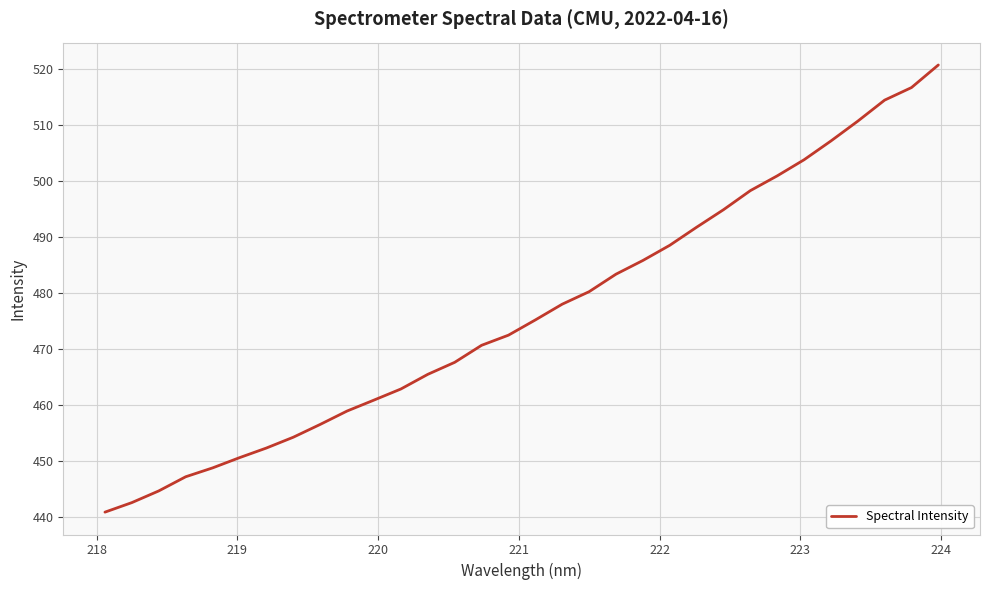

What is the difference between the maximum and minimum values?

79.8